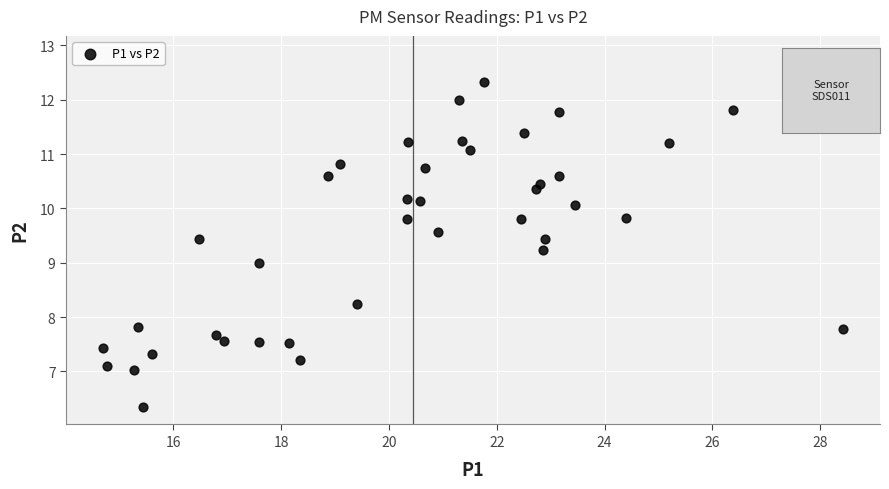

What is the range of Y values (max minus min)?

6.5